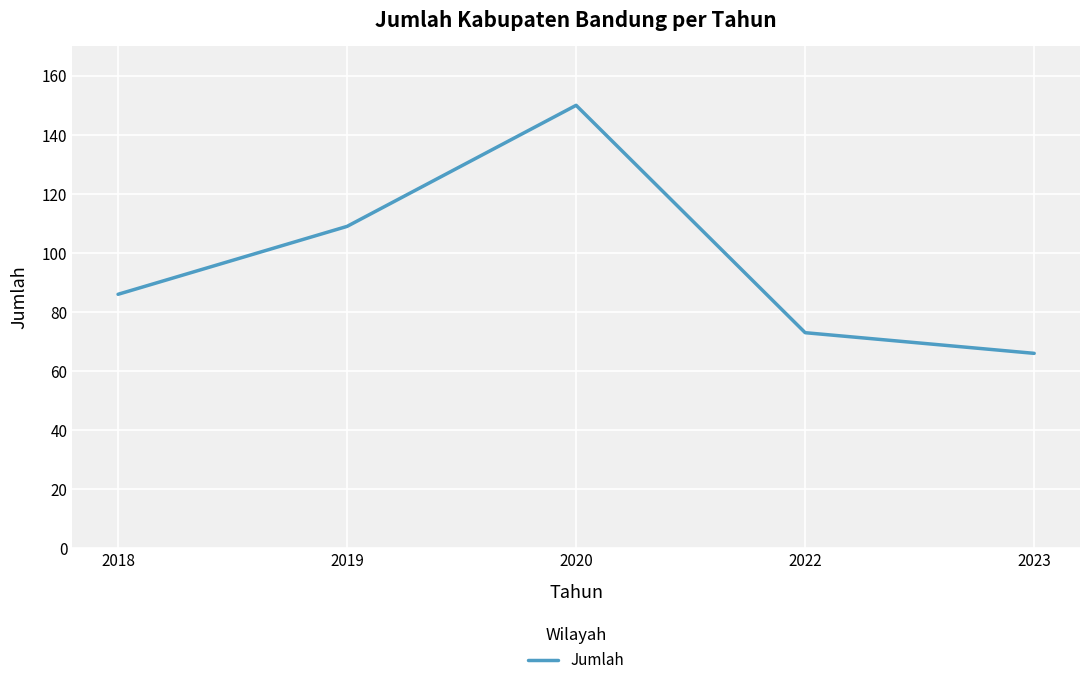

Reading right to left, list all the values displayed in this chart.

2023=66	2022=73	2020=150	2019=109	2018=86